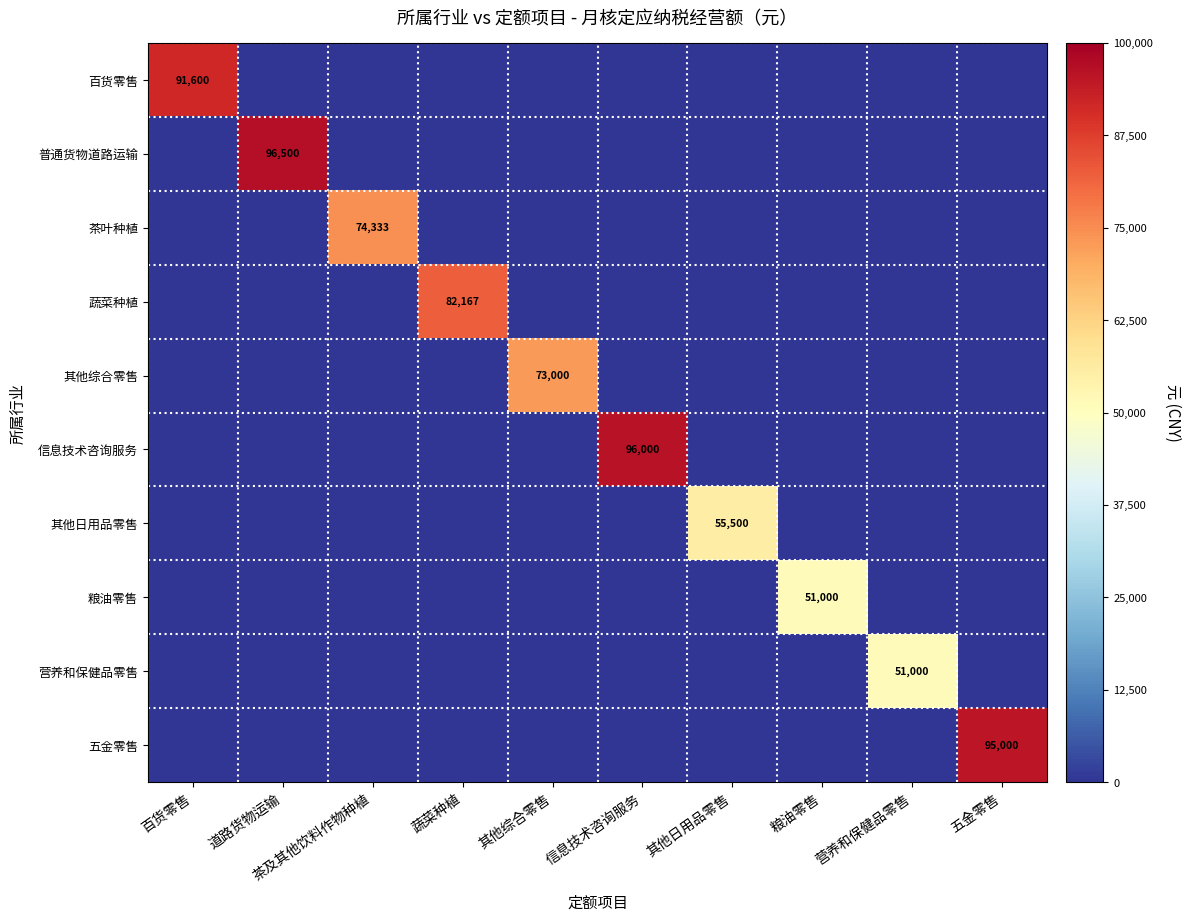

True or false: 粮油零售 has a value of 51000 at 粮油零售.

True